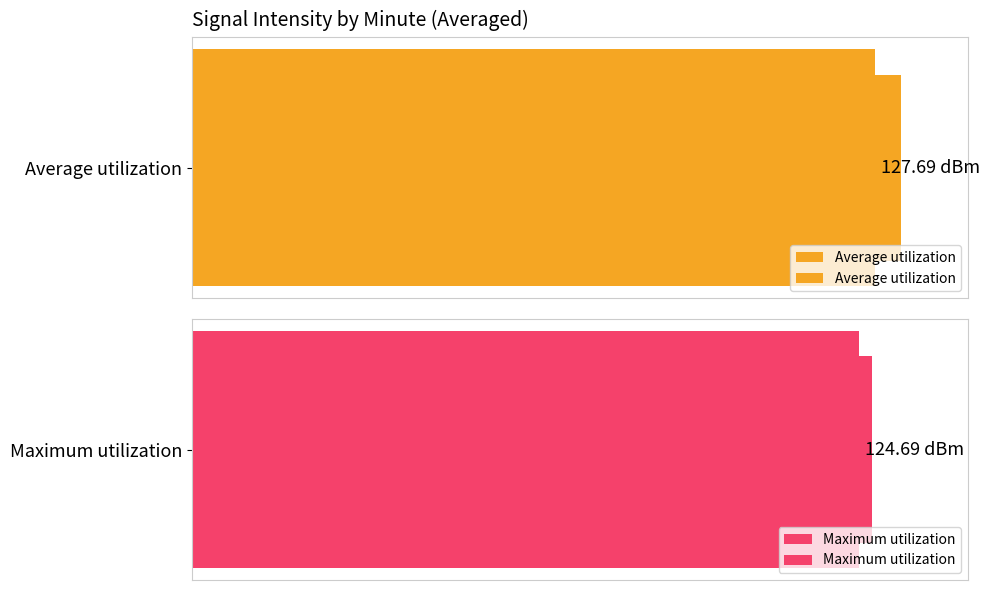

What are all the series names shown in the legend?

Average utilization, Maximum utilization